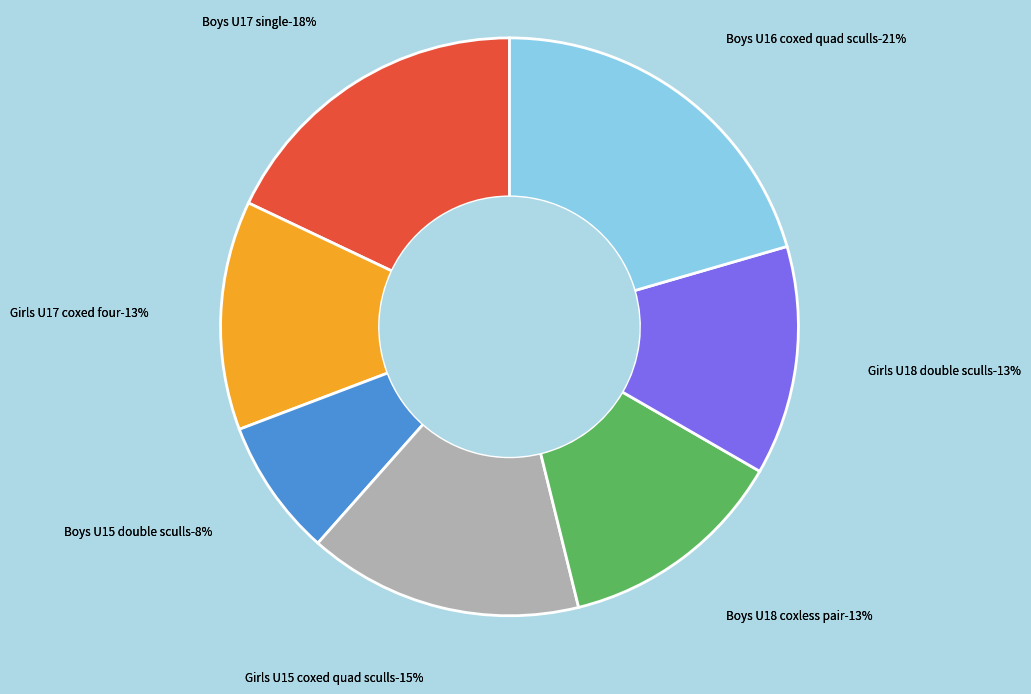

Is there any slice that represents more than half of the pie?

No